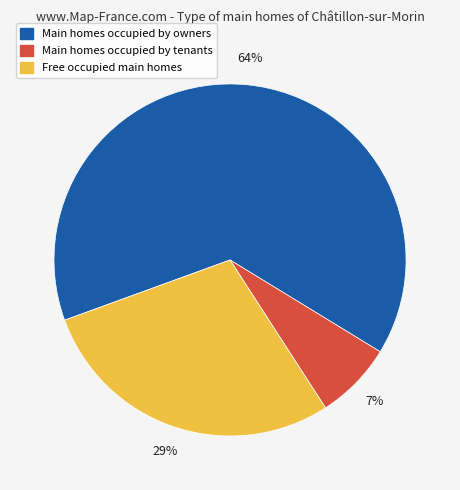

To the nearest percent, what is the difference between the largest and smallest slice percentages?

57%